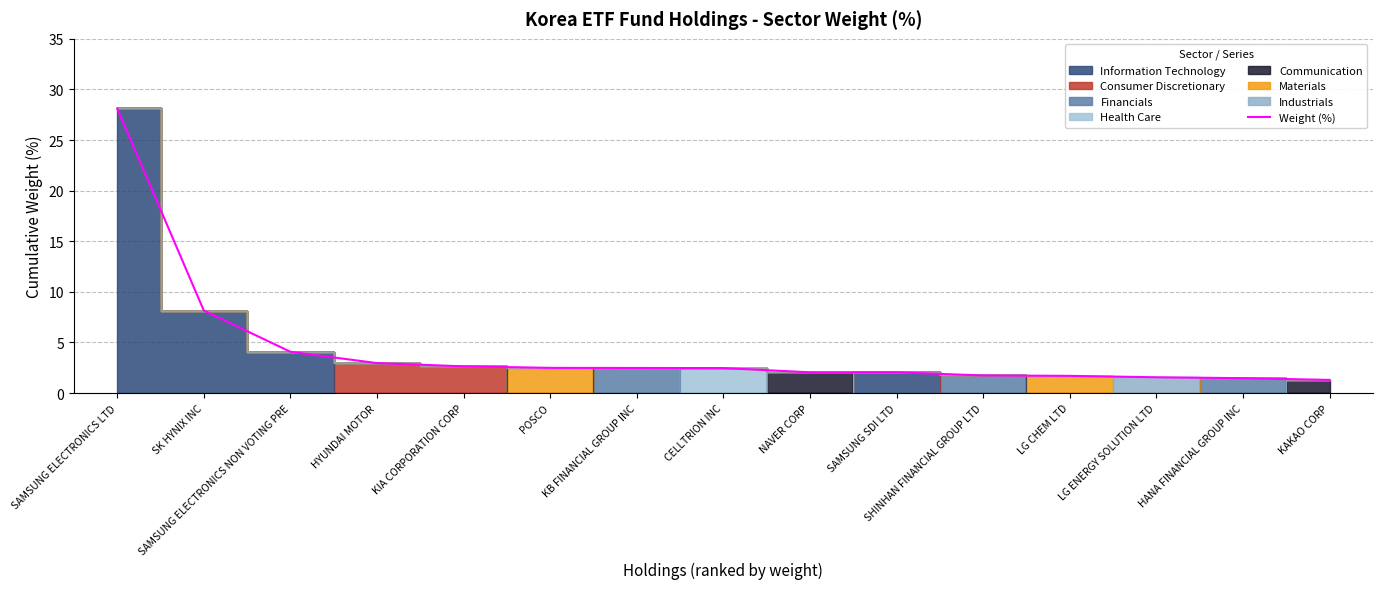

What is the sum of all values?

65.3